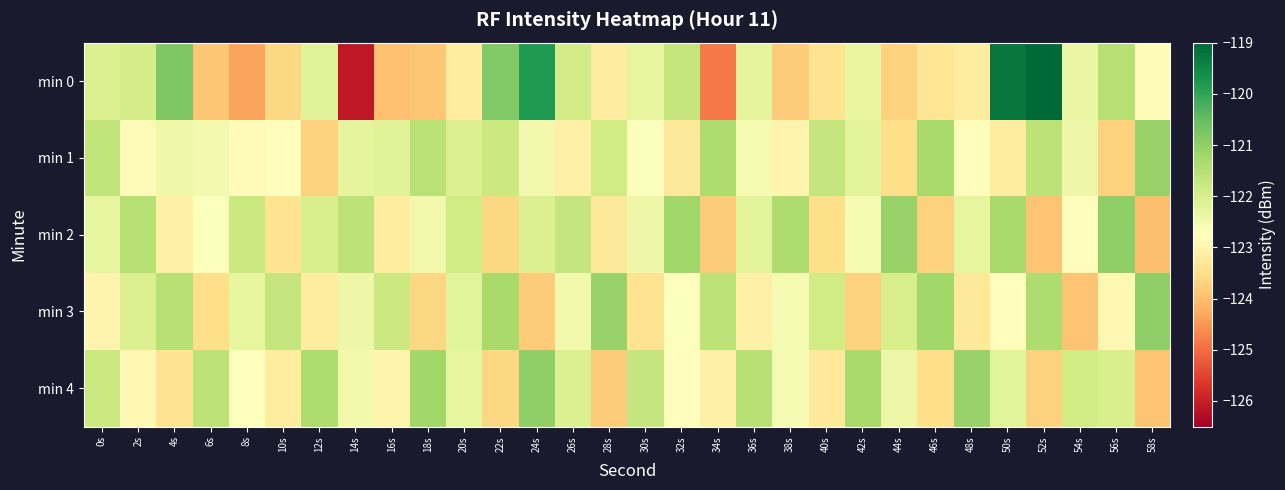

Which series has the widest spread of values?

min 0